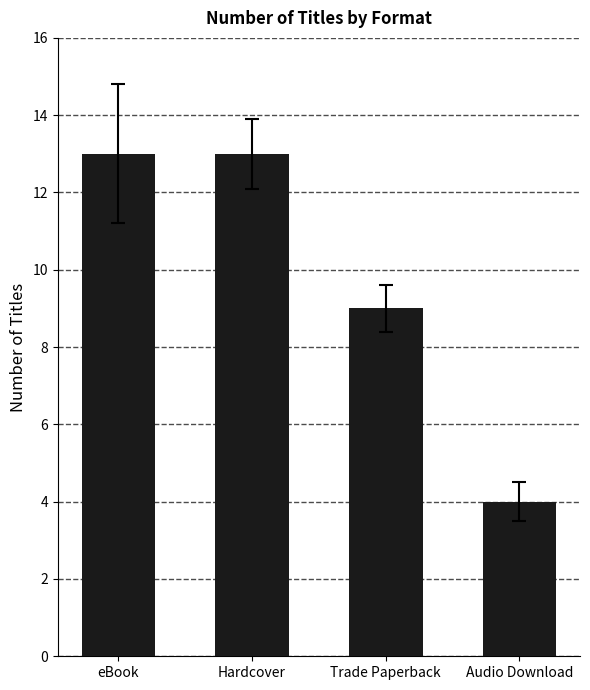

Reading right to left, extract all data points from this chart.

Audio Download=4	Trade Paperback=9	Hardcover=13	eBook=13